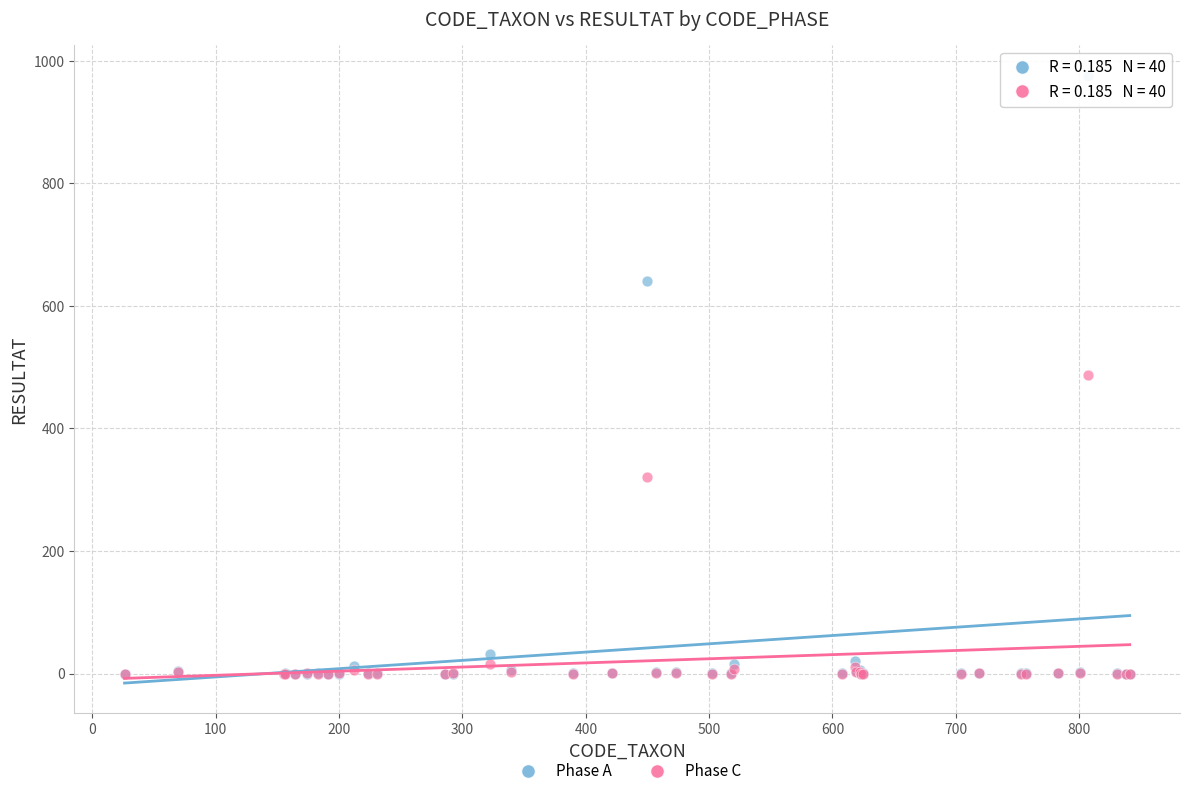

In the Phase C series, what Y value is closest to 244?

320